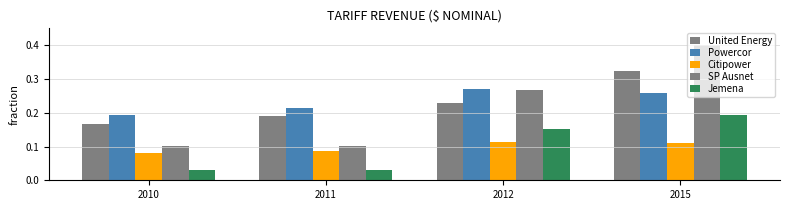

Rank the categories by SP Ausnet value from lowest to highest.

2010, 2011, 2012, 2015